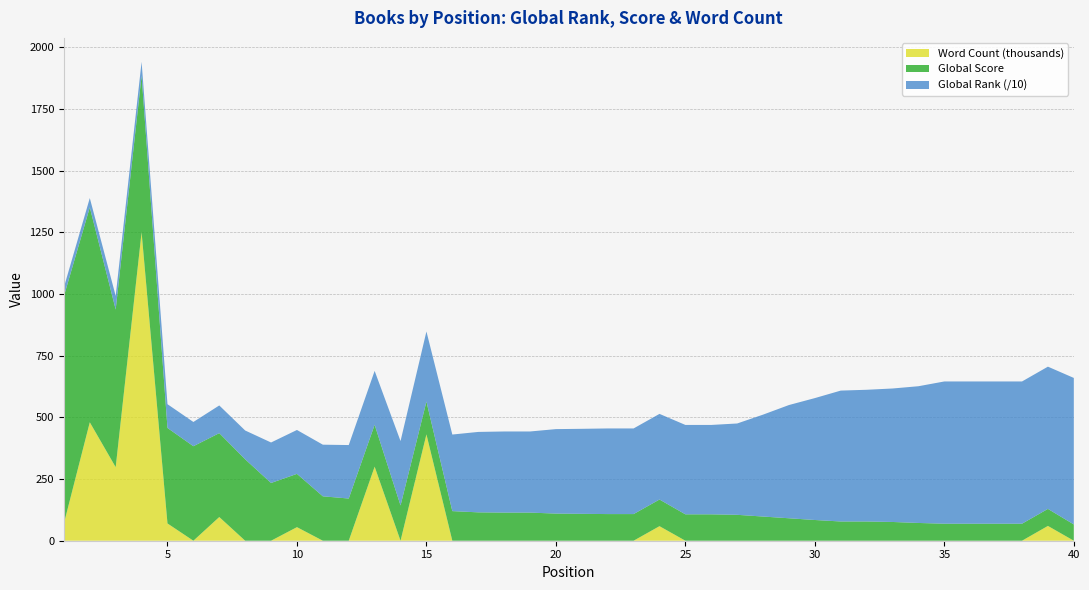

Reading left to right, extract all data points from this chart.

Global Score: 1=921	2=871	3=639	4=635	5=387	6=383	7=340	8=330	9=234	10=216	11=180	12=171	13=170	14=143	15=133	16=120	17=115	18=114	19=114	20=110	21=109	22=108	23=108	24=108	25=107	26=107	27=105	28=98	29=91	30=84	31=78	32=78	33=76	34=72	35=69	36=69	37=69	38=69	39=69	40=66
Global Rank (scaled): 1=359	2=376	3=552	4=557	5=963	6=982	7=1122	8=1167	9=1641	10=1778	11=2092	12=2167	13=2182	14=2608	15=2839	16=3103	17=3259	18=3287	19=3287	20=3423	21=3445	22=3470	23=3470	24=3470	25=3622	26=3622	27=3701	28=4130	29=4589	30=4940	31=5304	32=5337	33=5409	34=5541	35=5764	36=5764	37=5764	38=5764	39=5764	40=5937
Word Count (thousands): 1=70	2=480	3=298	4=1250	5=70	6=0	7=96	8=0	9=0	10=55	11=0	12=0	13=300	14=0	15=431	16=0	17=0	18=0	19=0	20=0	21=0	22=0	23=0	24=59	25=0	26=0	27=0	28=0	29=0	30=0	31=0	32=0	33=0	34=0	35=0	36=0	37=0	38=0	39=60	40=0